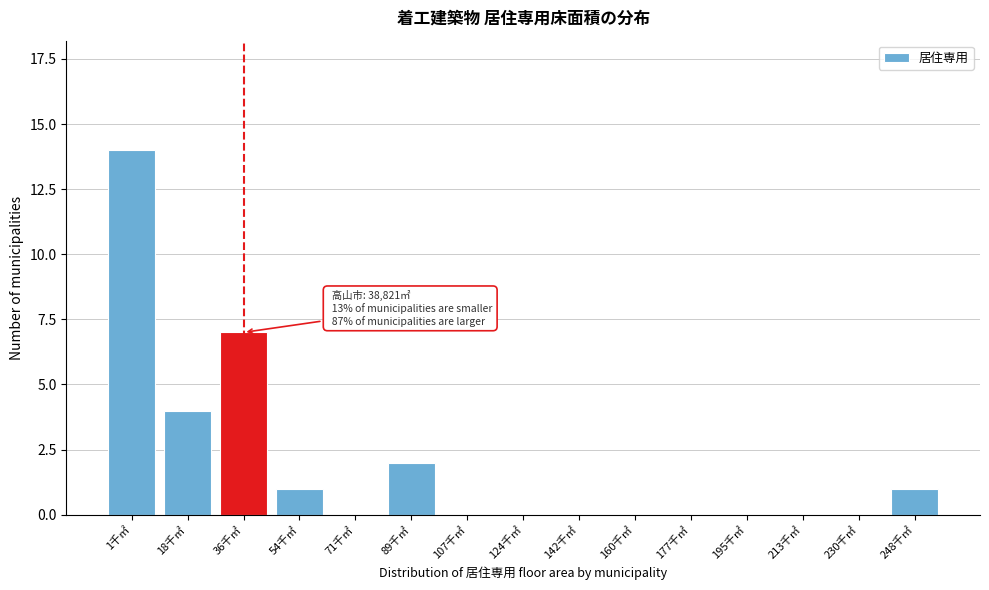

Reading right to left, extract all data points from this chart.

248千㎡=1	230千㎡=0	213千㎡=0	195千㎡=0	177千㎡=0	160千㎡=0	142千㎡=0	124千㎡=0	107千㎡=0	89千㎡=2	71千㎡=0	54千㎡=1	36千㎡=7	18千㎡=4	1千㎡=14